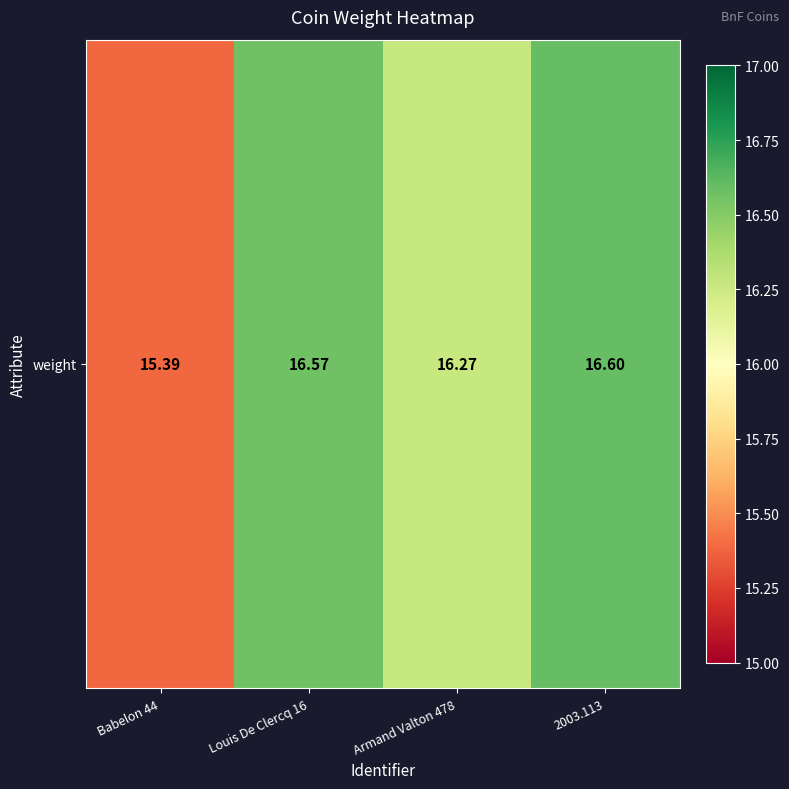

Is it true that the value at Armand Valton 478 is 16.3?

True